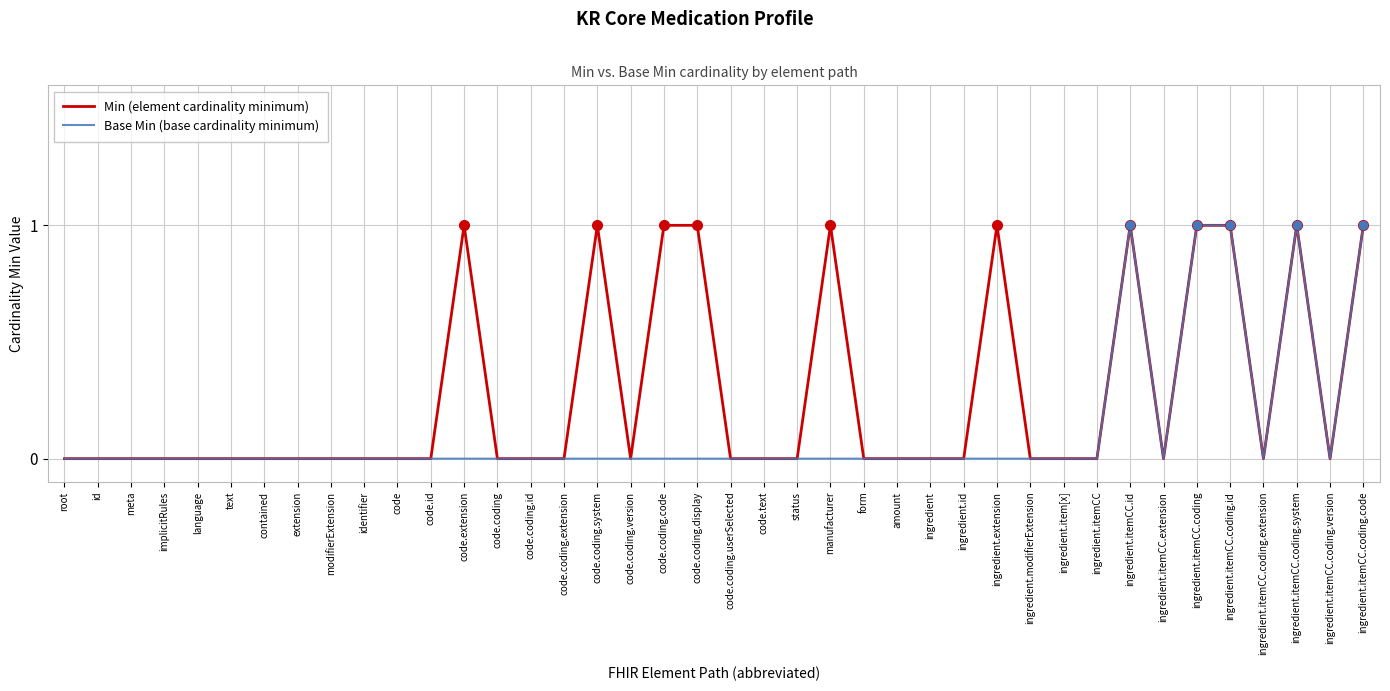

The Base Min (base cardinality minimum) series shows 0 at ingredient.extension. True or false?

True